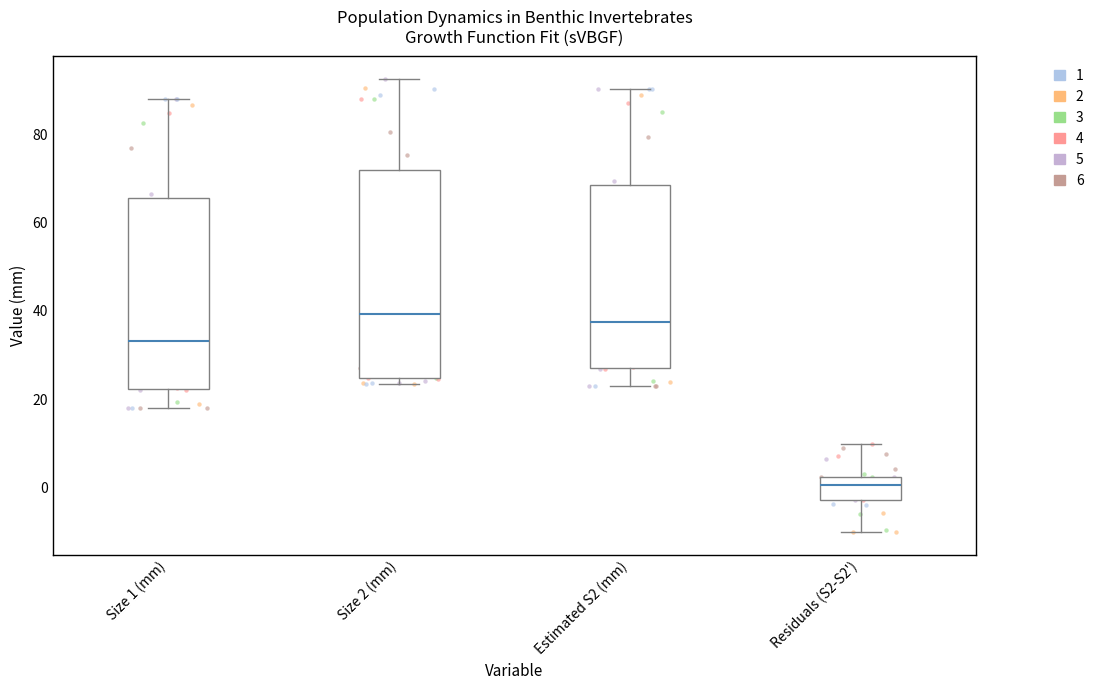

Which box is the tallest, from its lower edge to its upper edge?

Size 2 (mm)